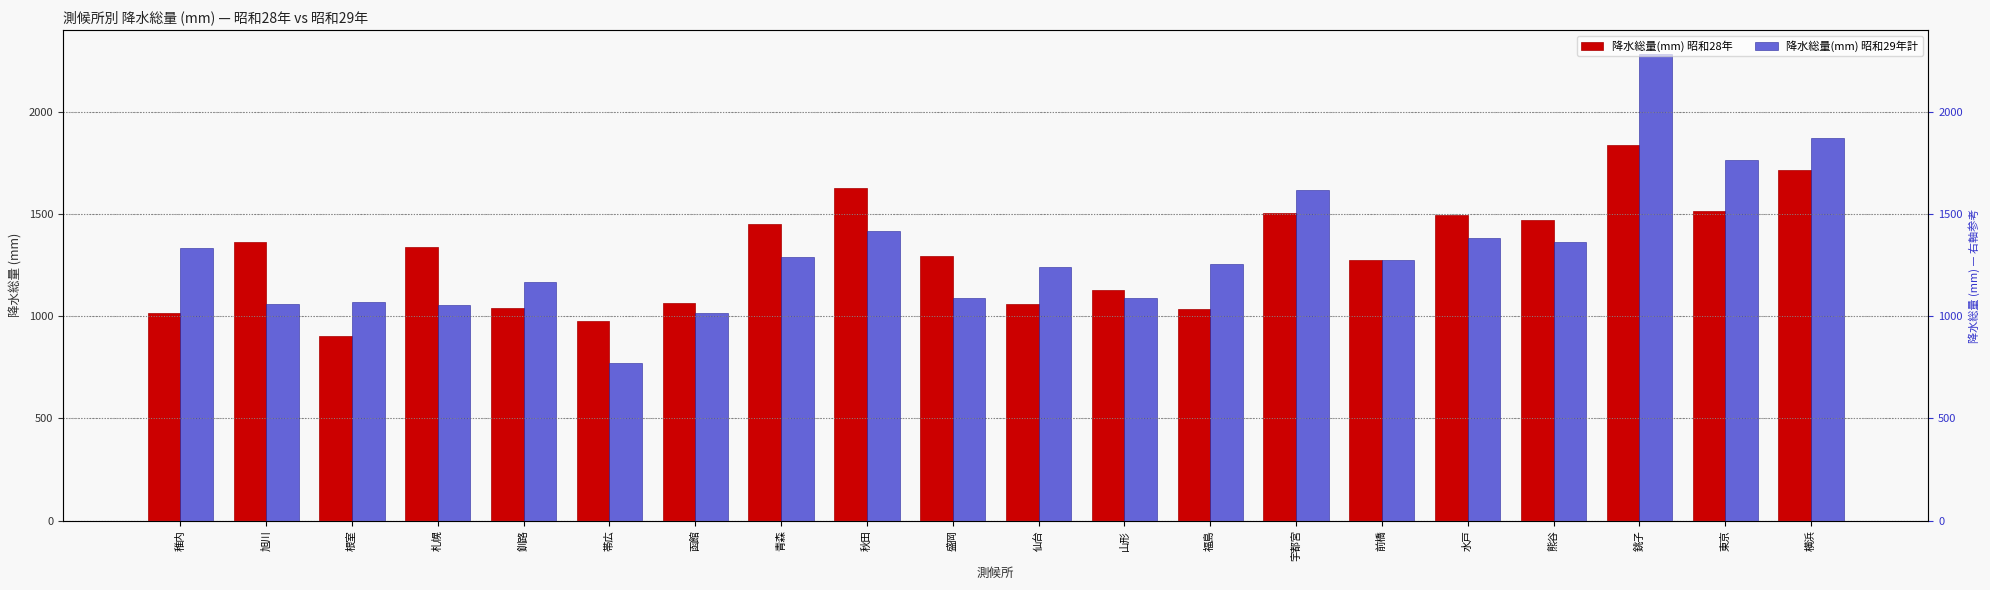

What is the value of the 降水総量(mm) 昭和28年 bar at the 6th from the left?

976.3